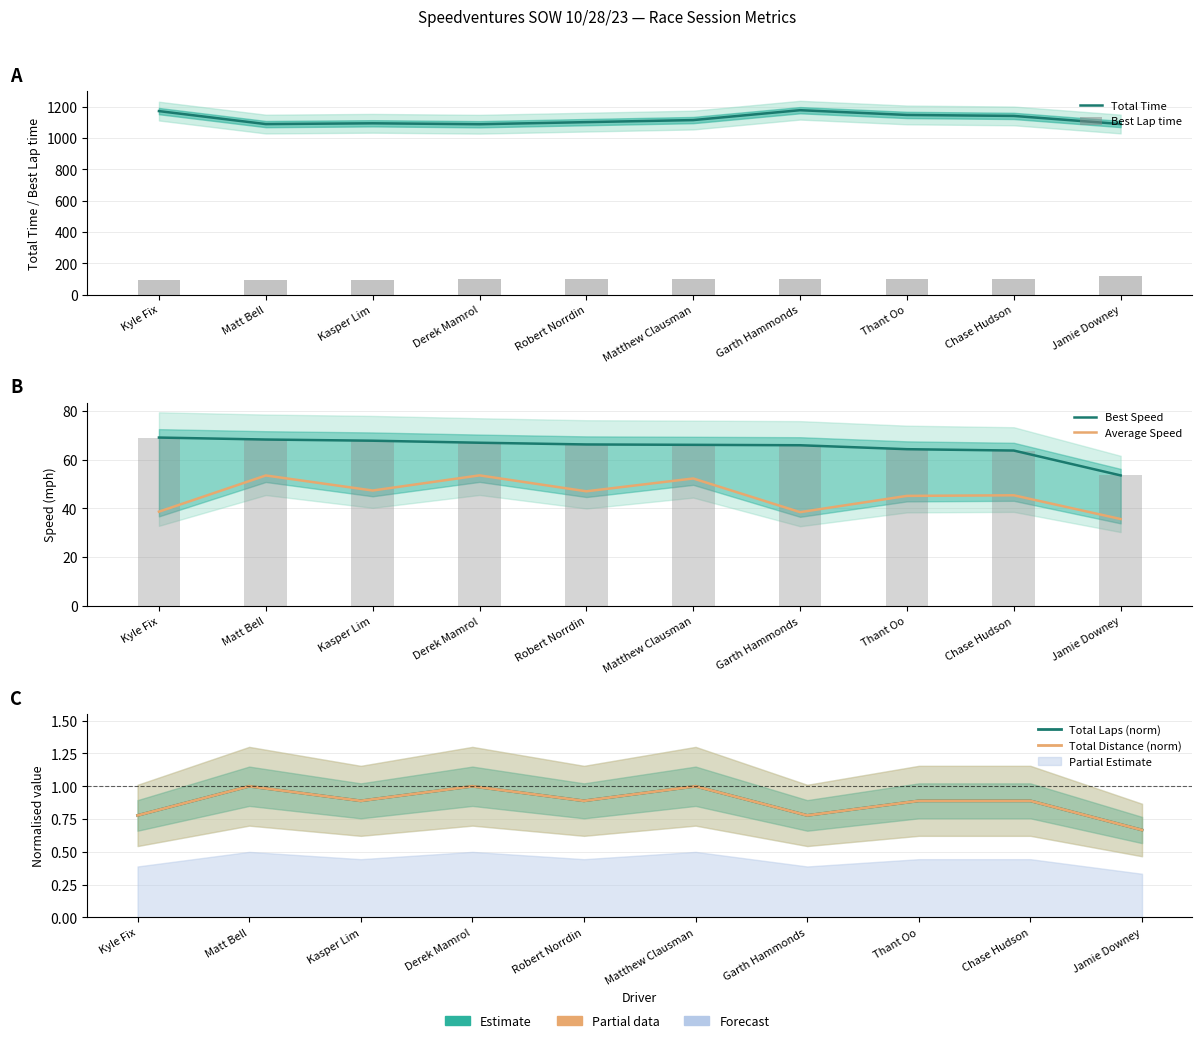

Between Kasper Lim and Thant Oo, which series saw the biggest shift?

Total Time